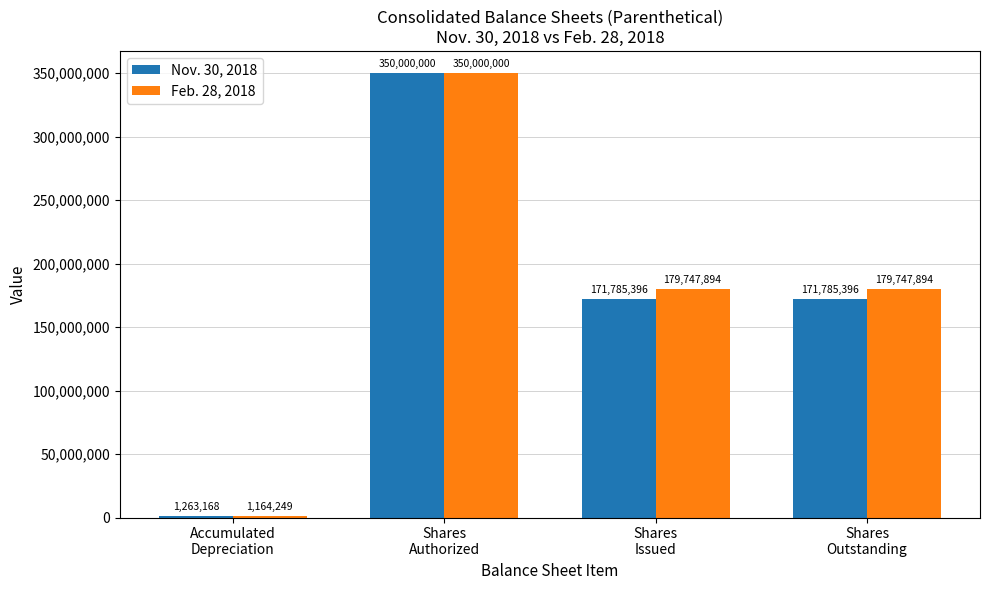

How many categories are shown in the chart?

4